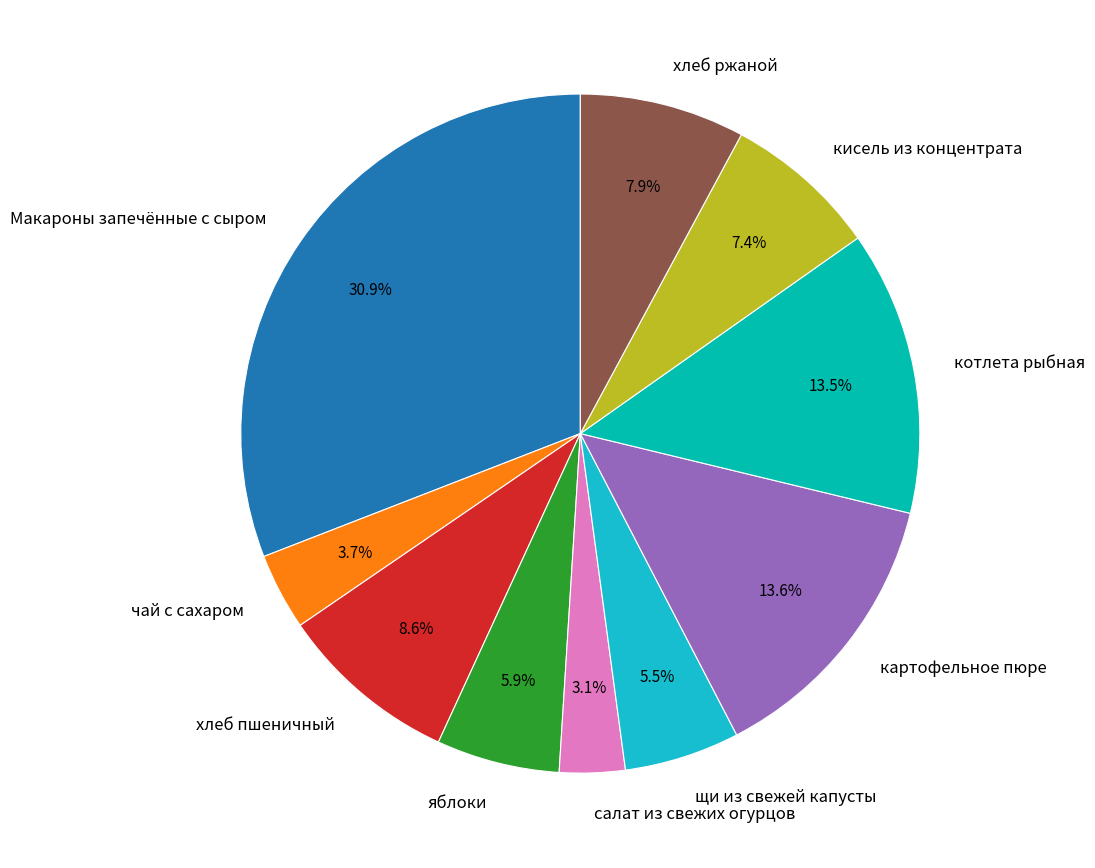

To the nearest percent, what percentage of the pie is яблоки?

6%